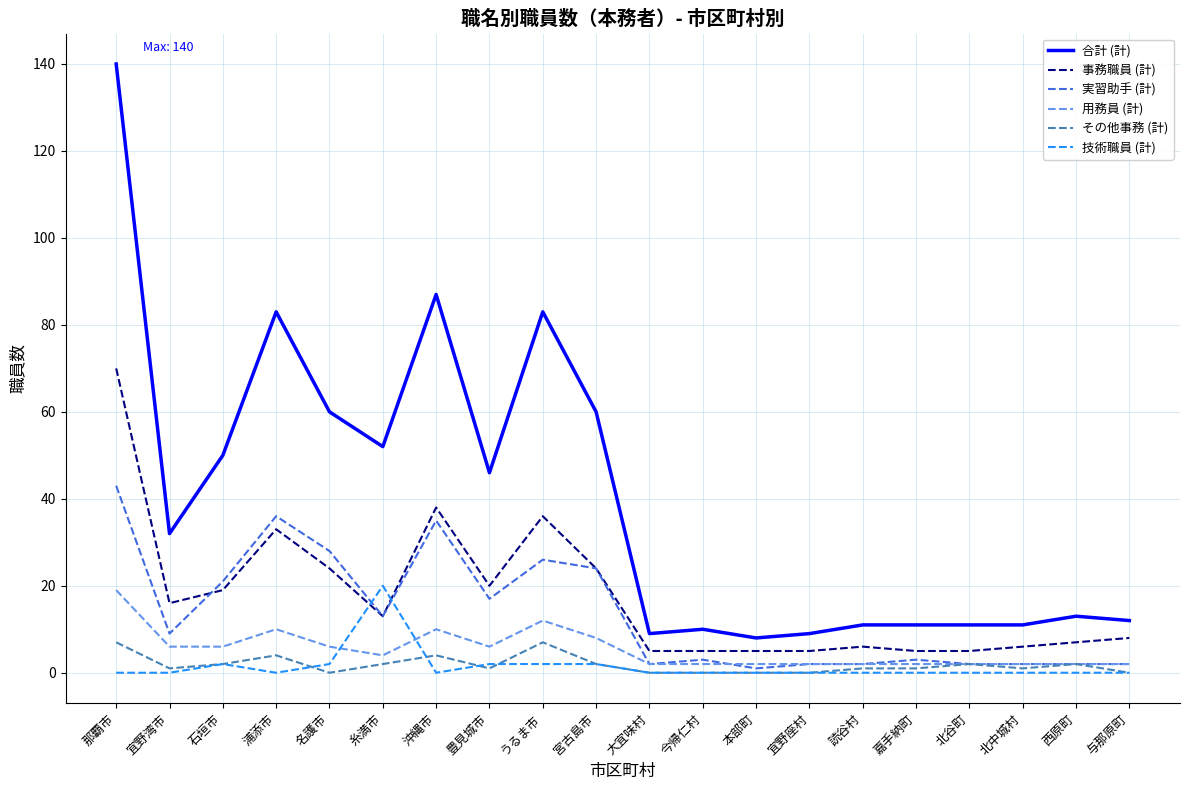

What is the highest value of the 実習助手 (計) series?

43